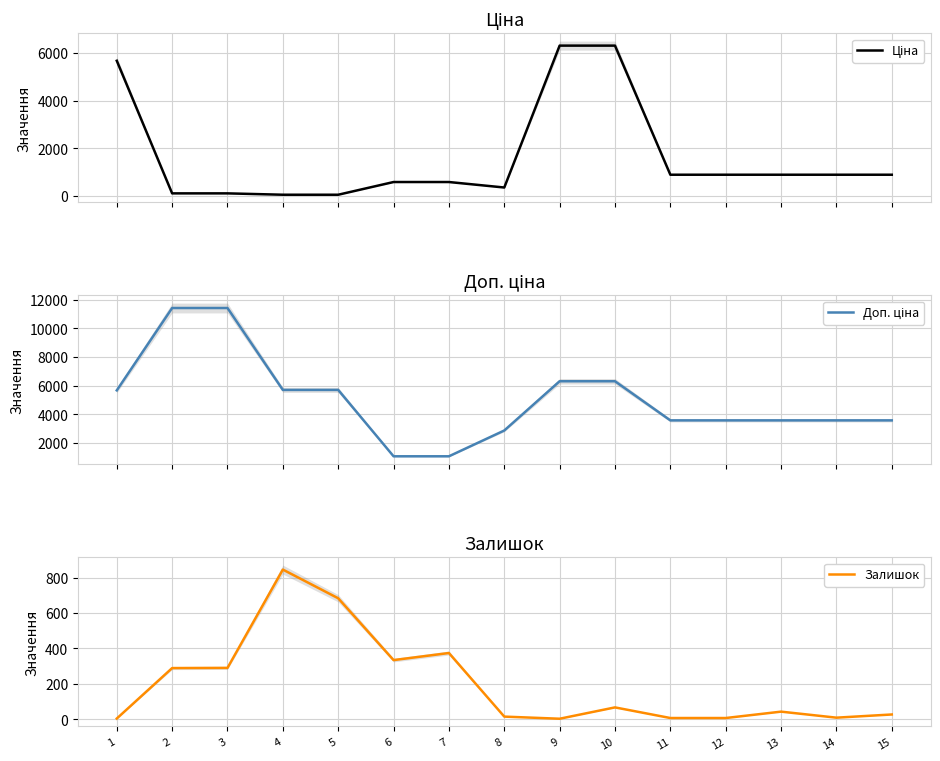

What is the difference between the Залишок values at 3 and 1?

286